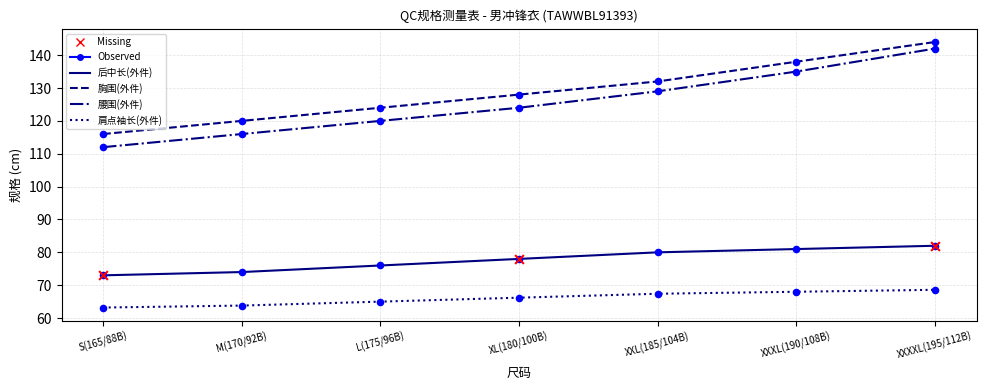

At which label does 胸围(外件) reach its minimum?

S(165/88B)